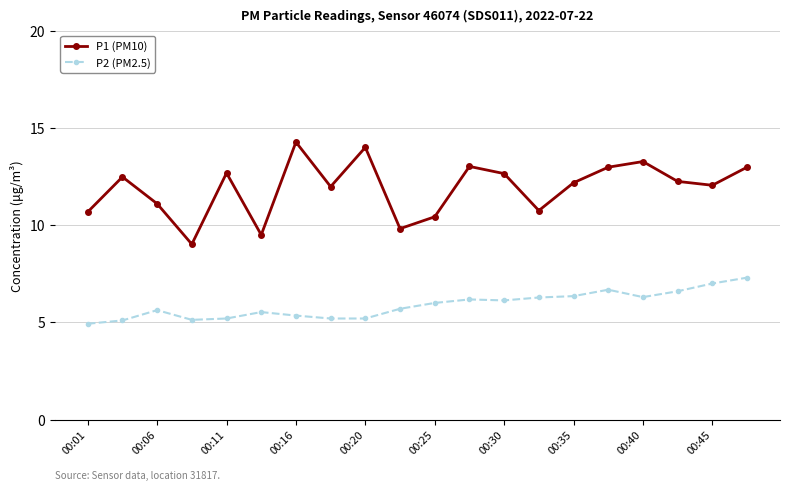

What is the value of the P2 (PM2.5) point at the 1st from the left?

4.9